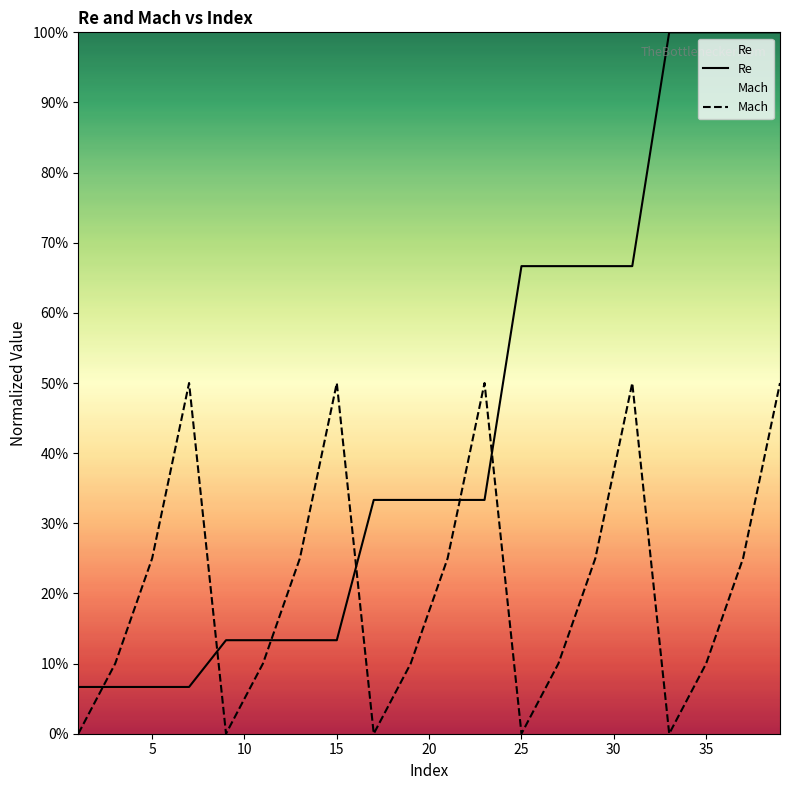

How many lines are shown in the chart?

2